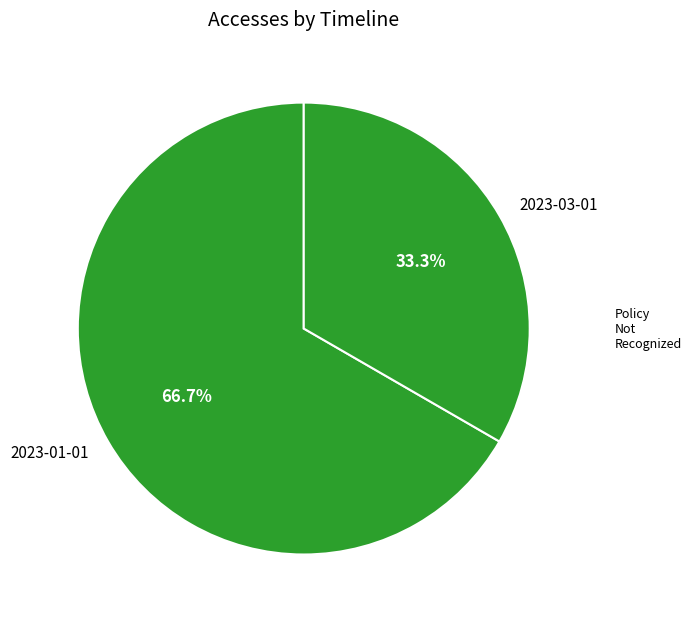

How many slices are in this pie chart?

2